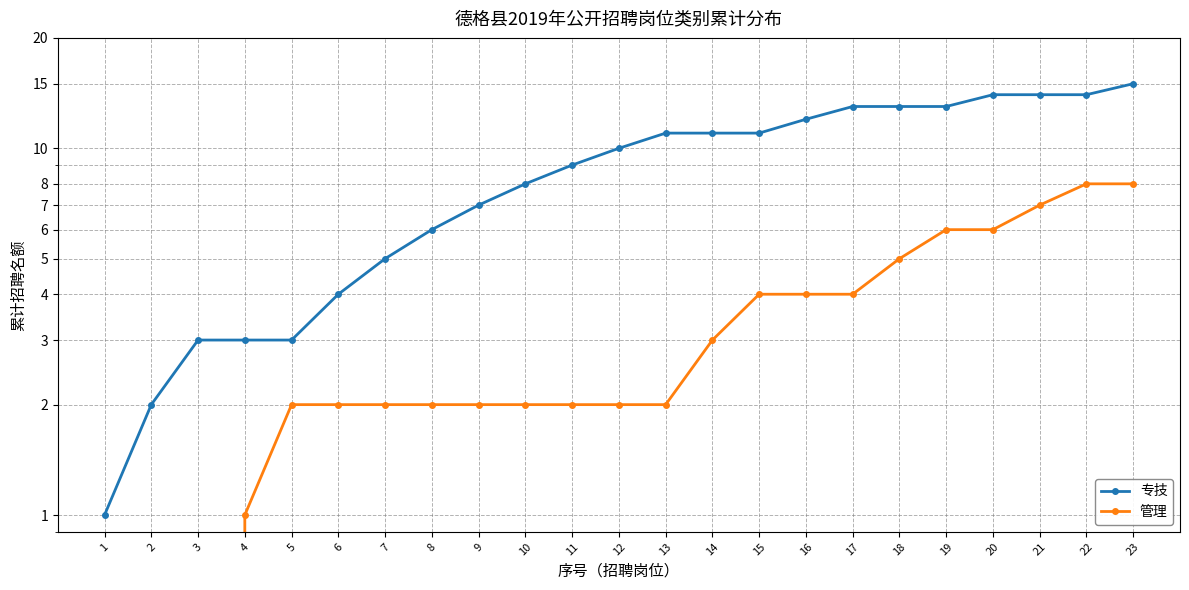

Where does the 管理 series first go above 2?

14